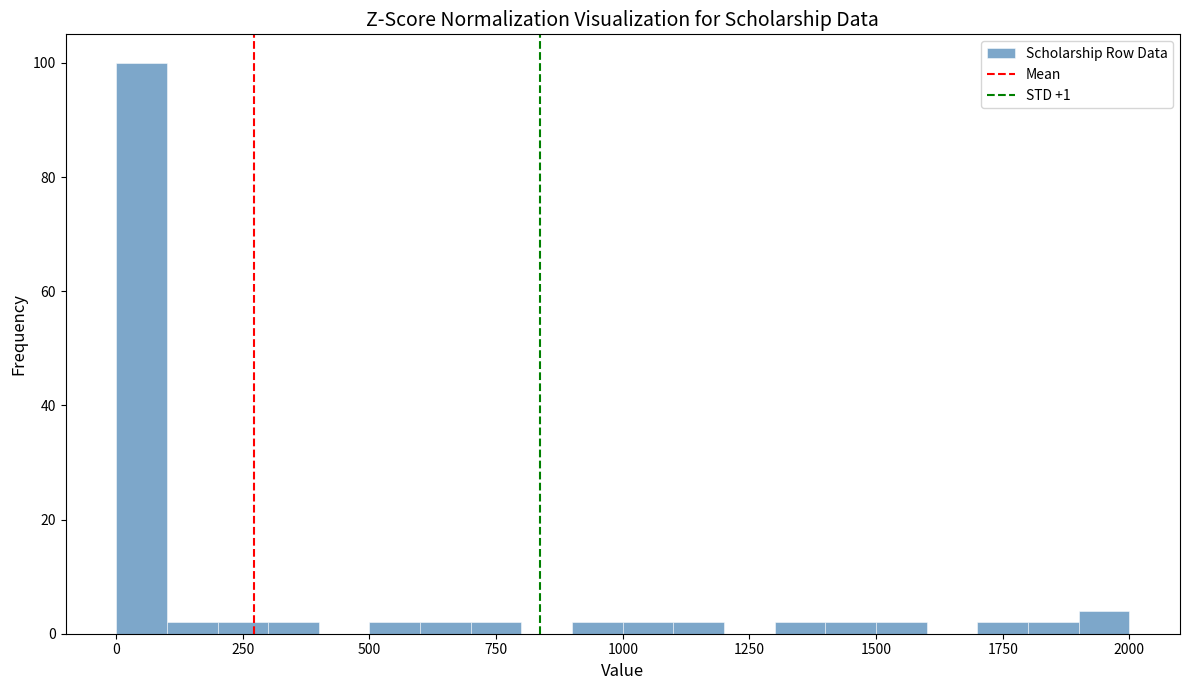

Around what value on the x-axis is the tallest bar? Give the approximate position of its centre, as read against the axis.

50